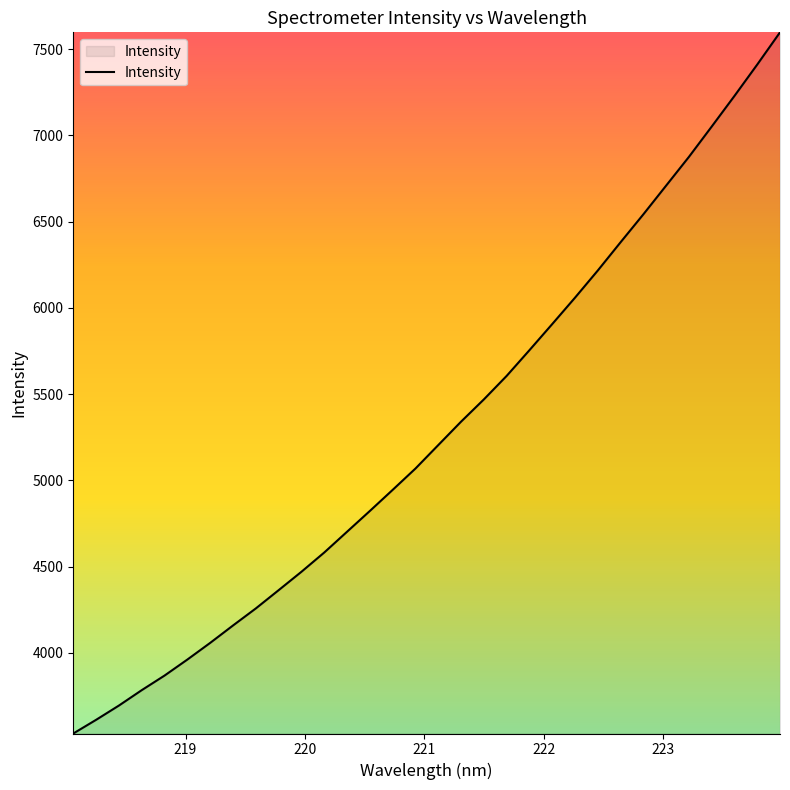

What is the difference between the maximum and minimum values?

4065.9